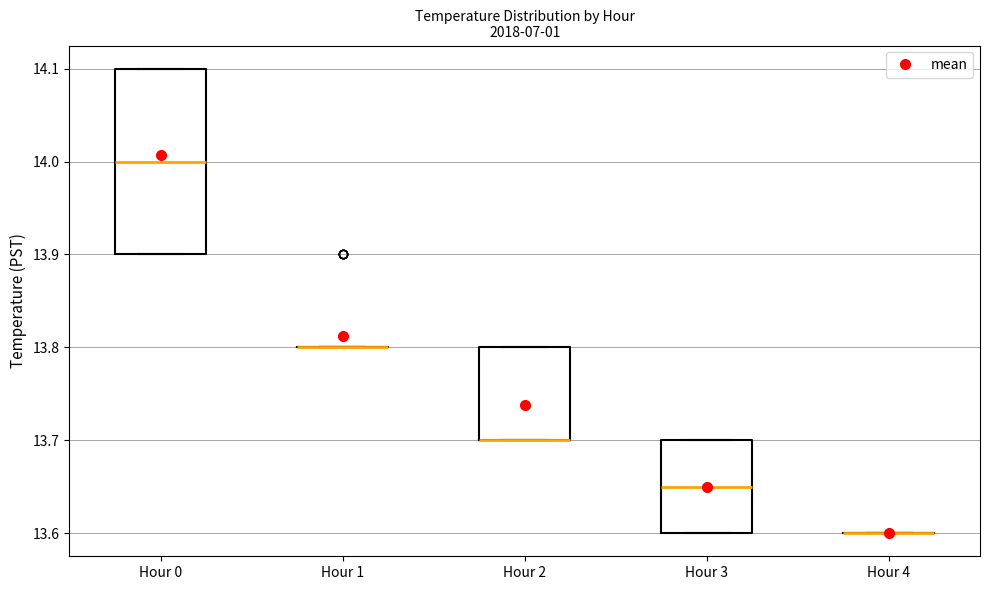

Which box is the tallest, from its lower edge to its upper edge?

Hour 0